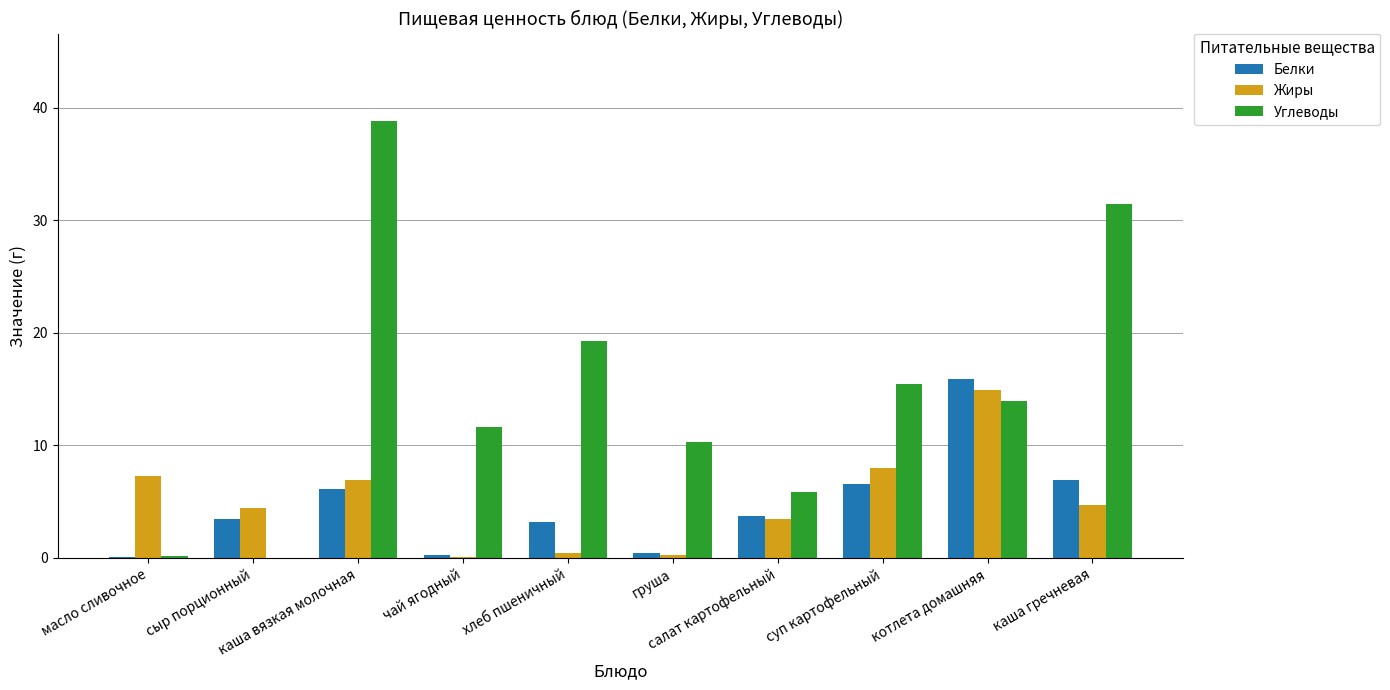

What are all the series names shown in the legend?

Белки, Жиры, Углеводы